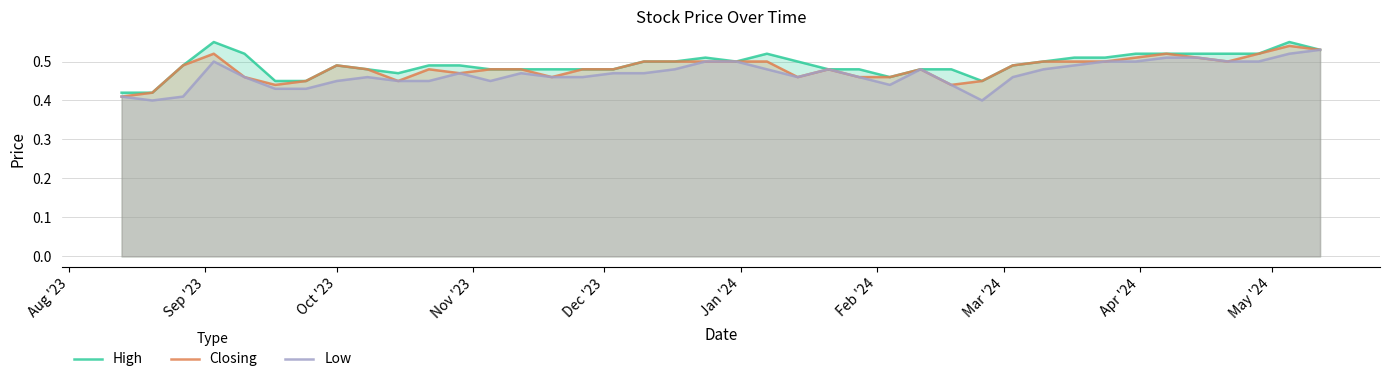

Does the chart have visible grid lines?

Yes